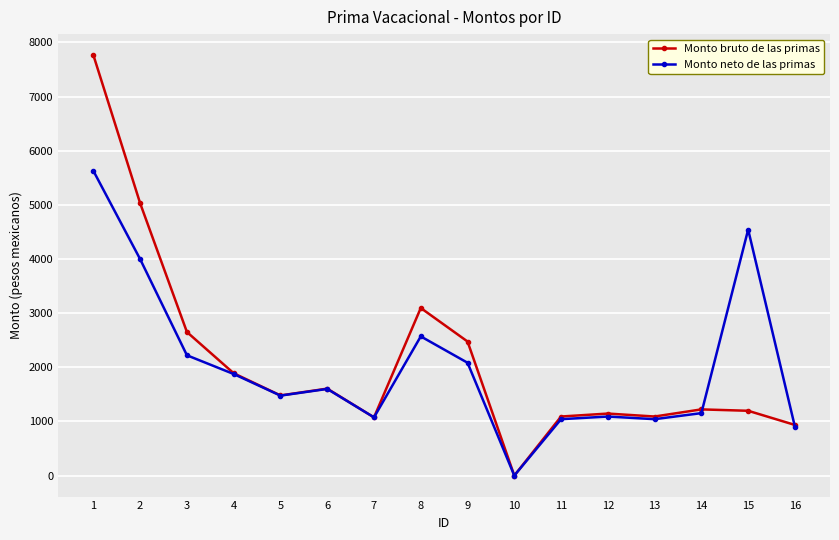

Which series changed the most between 6 and 11?

Monto neto de las primas